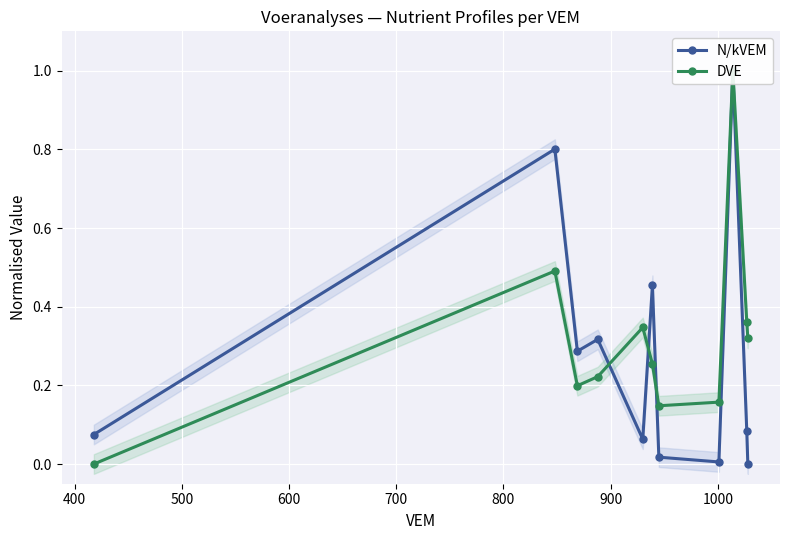

What is the maximum value for DVE?

1.0